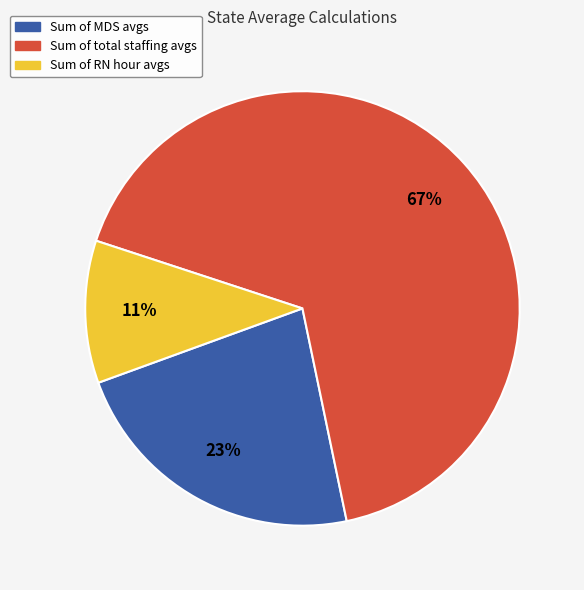

What percentage is the Sum of MDS avgs slice, to the nearest percent?

23%